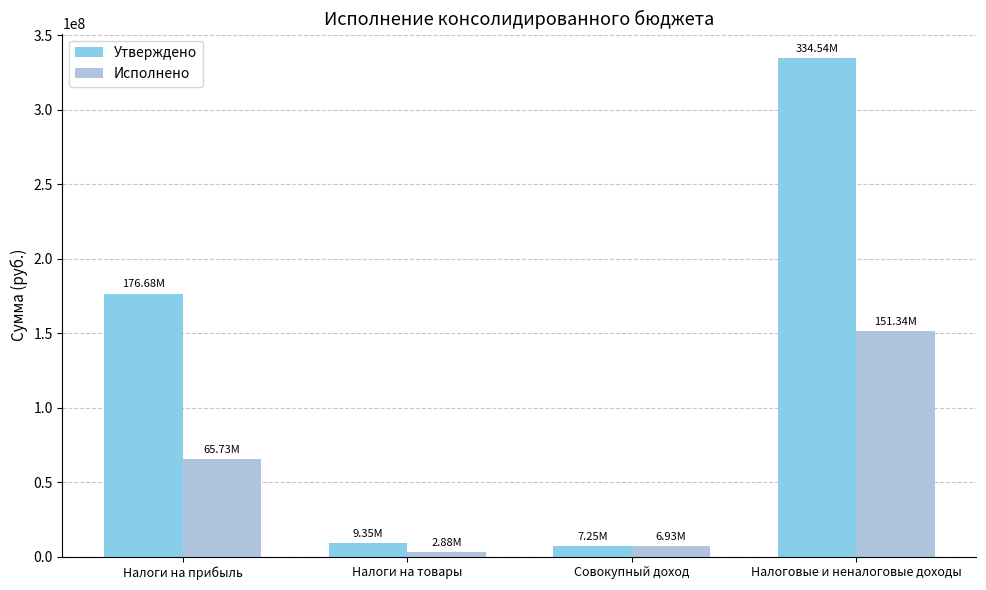

At how many categories does at least one series exceed 265586798?

1